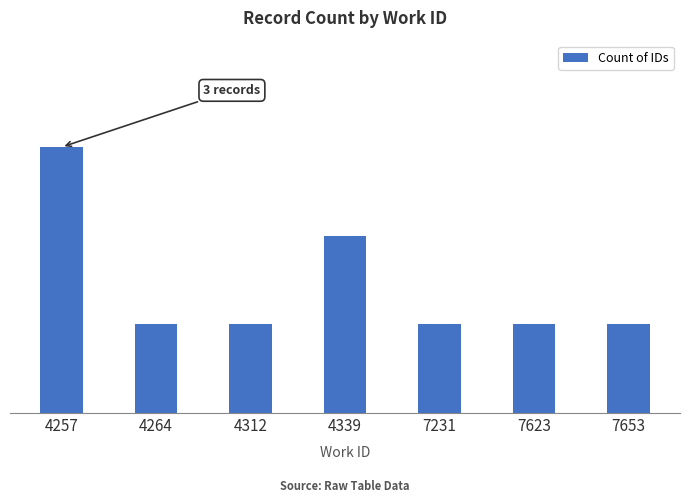

What is the value of the 6th bar from the left?

1